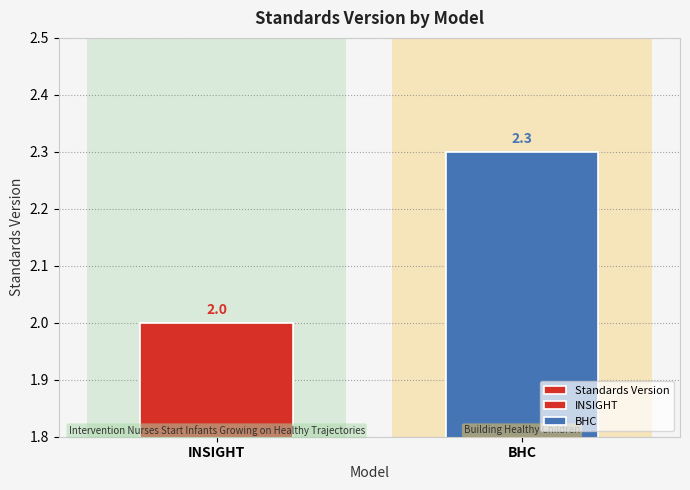

How many values are between 2 and 3?

2